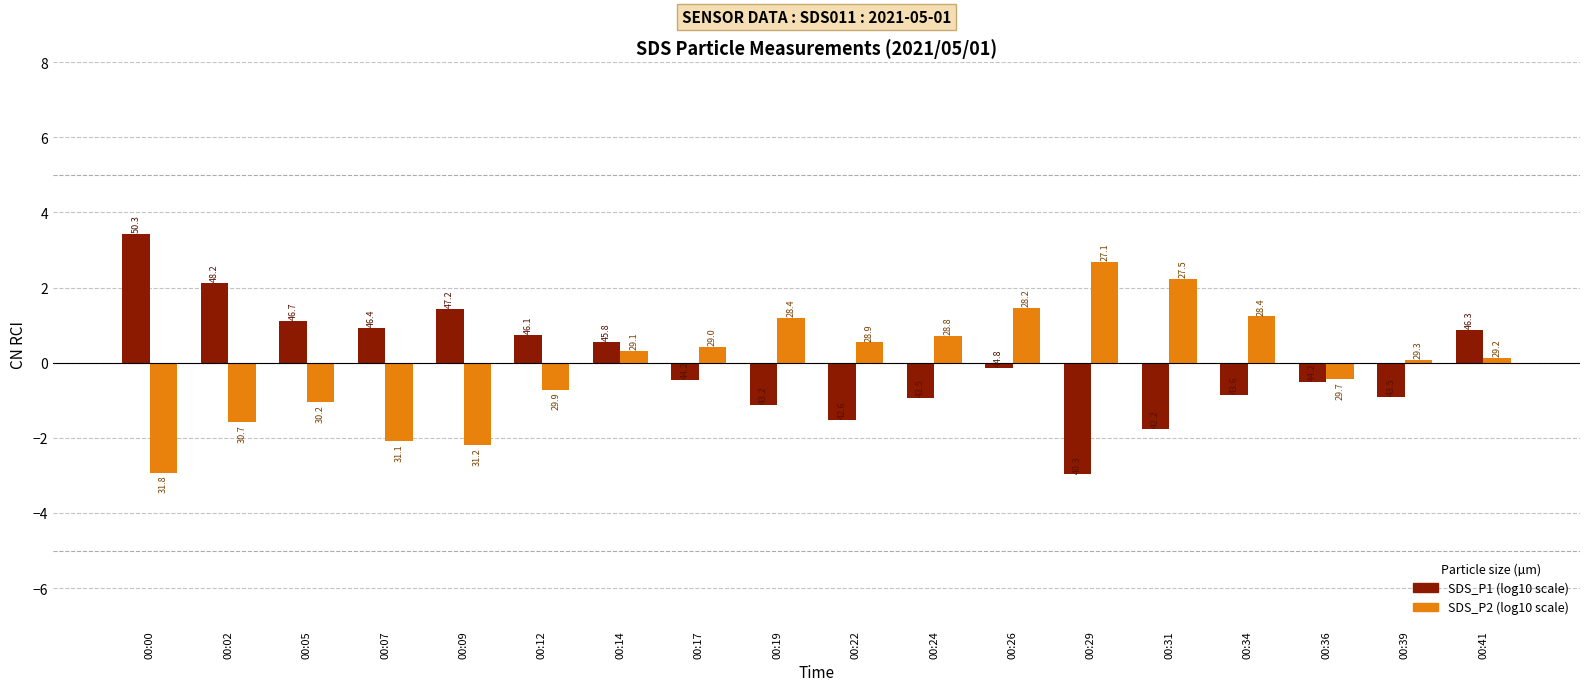

At how many categories does at least one series exceed 0?

17